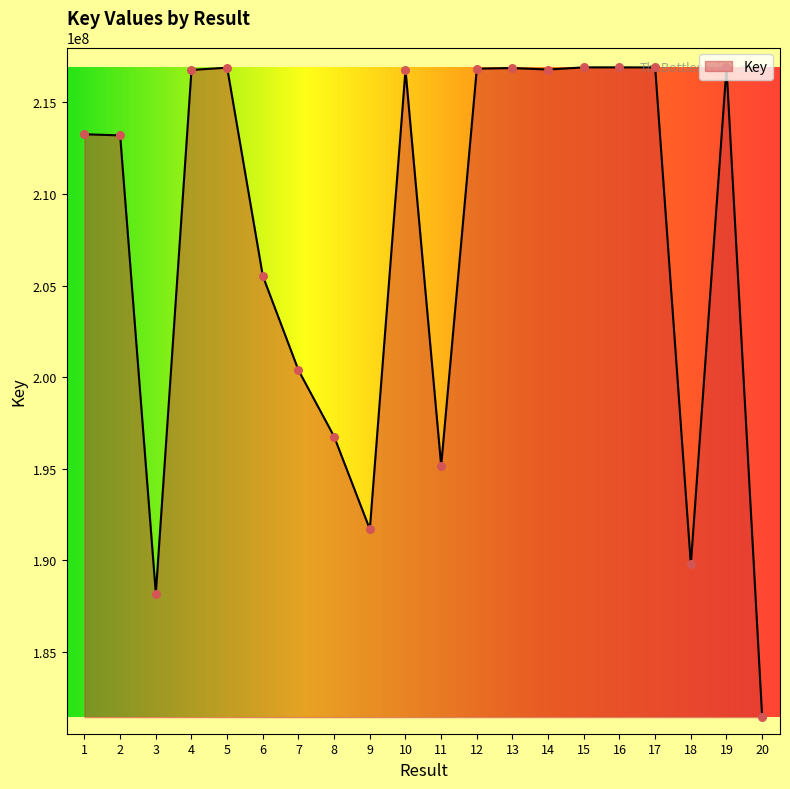

Which has a higher value, 1 or 4?

4